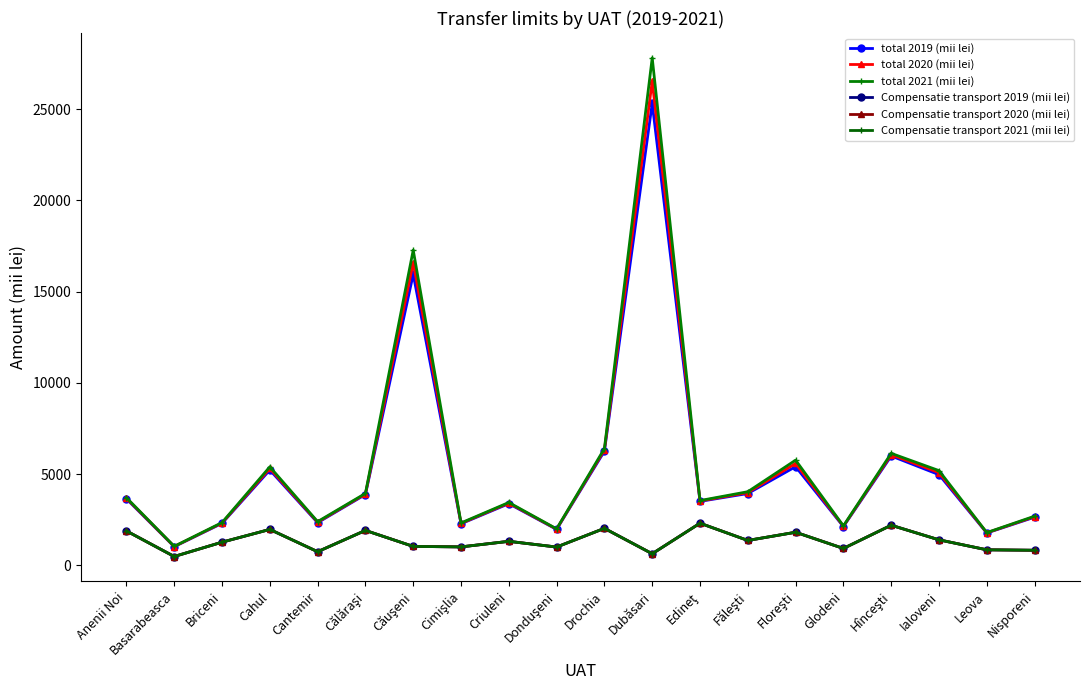

In total 2021 (mii lei), how many points are higher than both neighbors (excluding endpoints)?

6